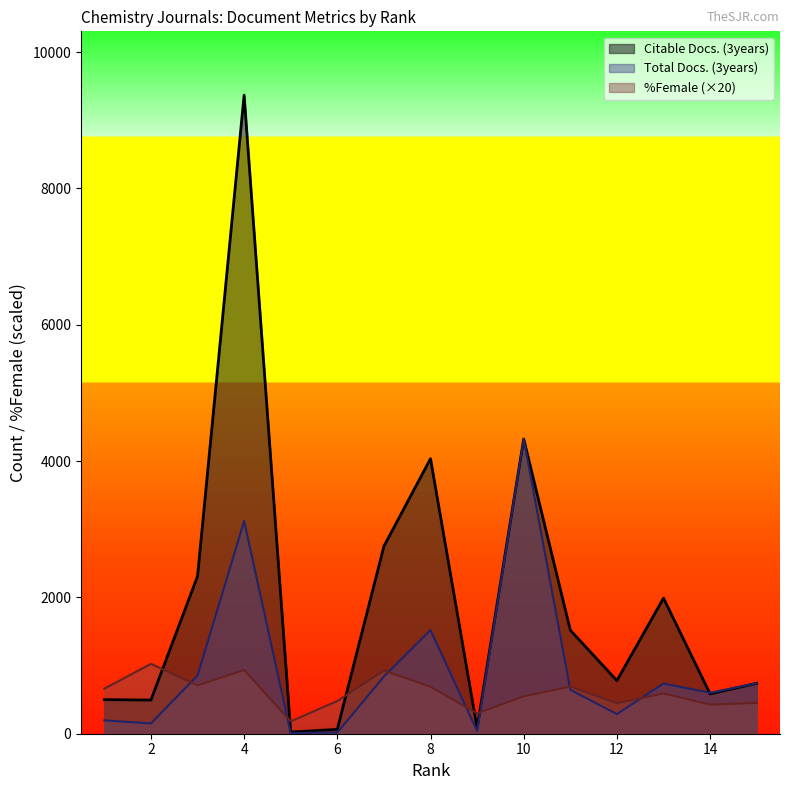

What value does the Total Docs. (3years) series have at 9?

39.0